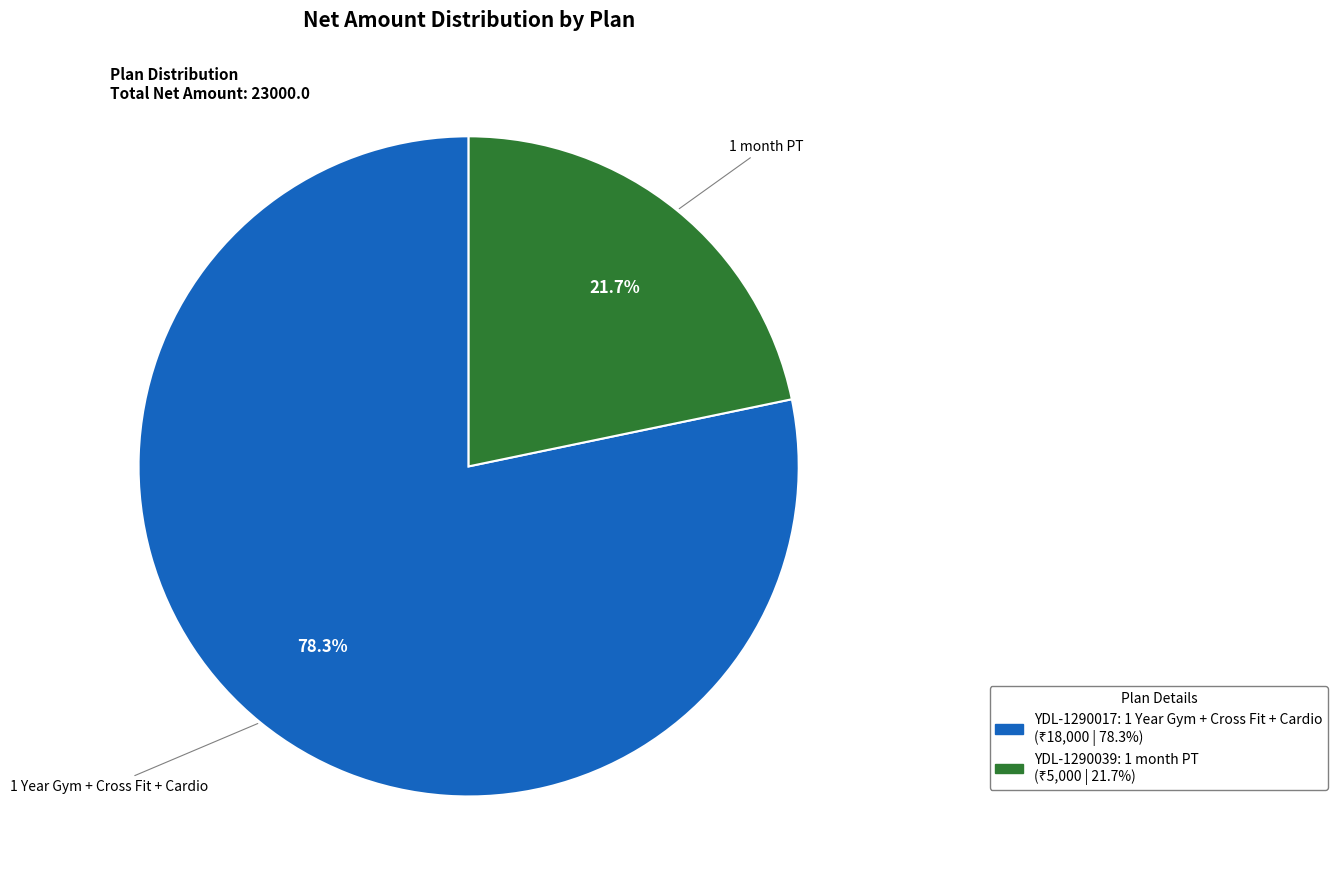

Which category has the smallest portion of the pie?

1 month PT